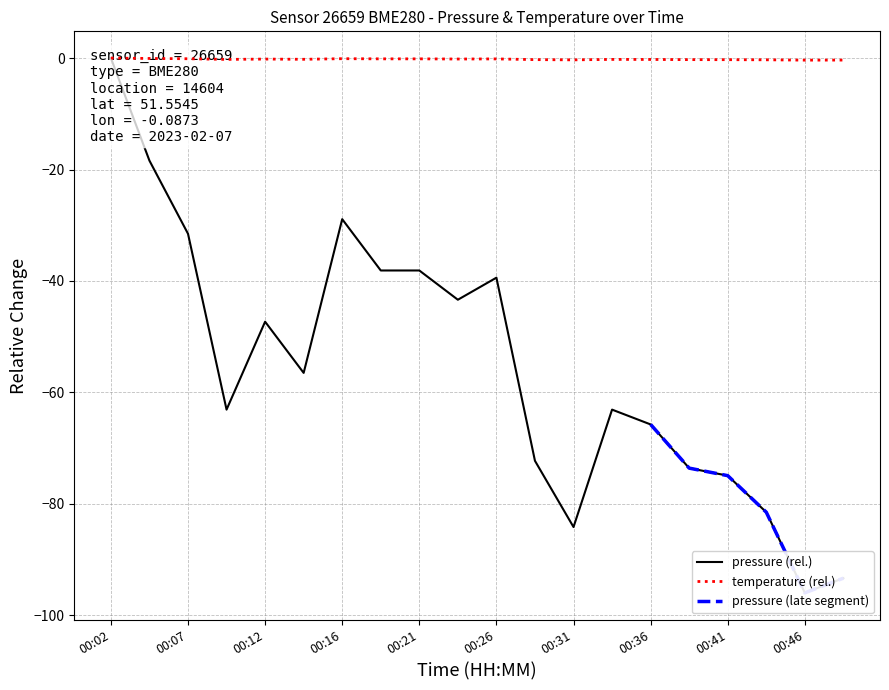

What is the sum of the temperature values at 00:04 and 00:16?

-0.2